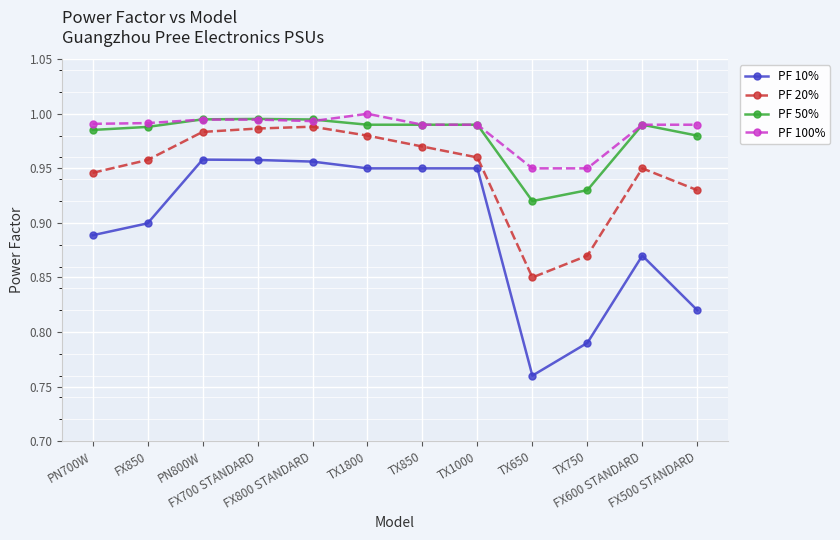

True or false: PF 50% has more than 1 points higher than both neighbors.

True